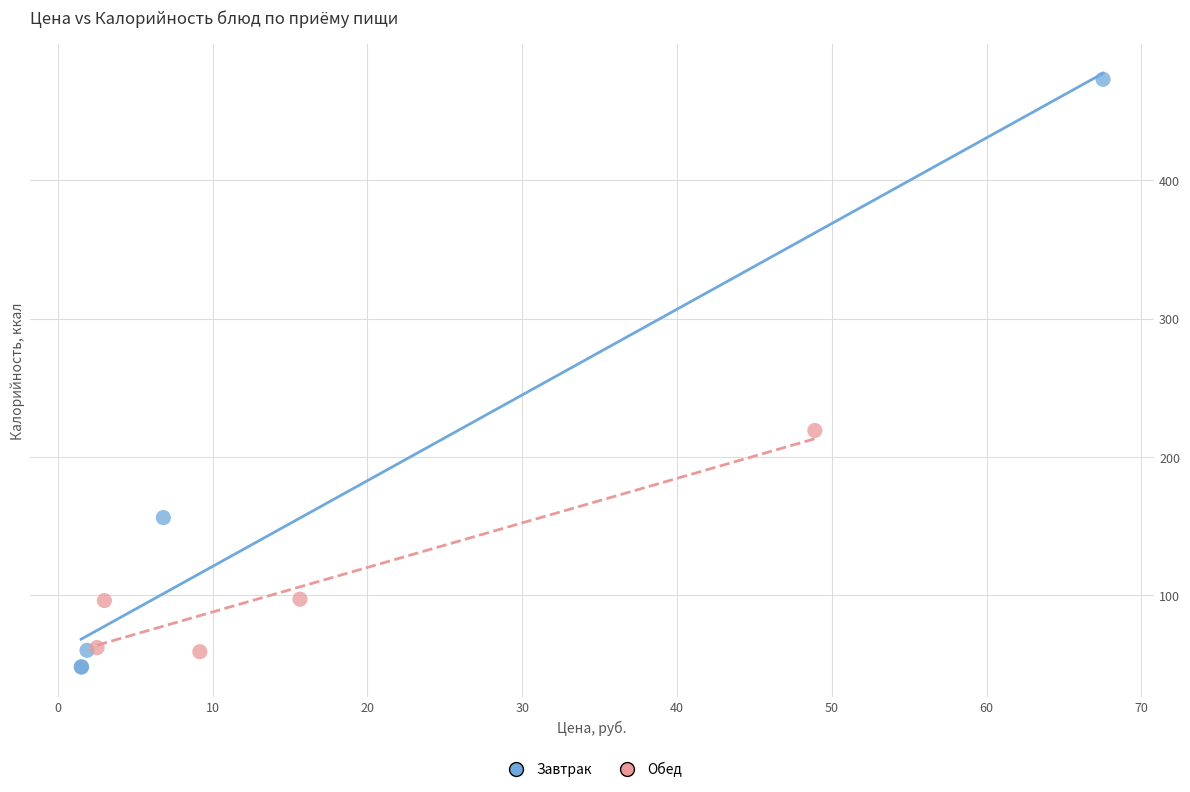

Which series reaches the maximum Y coordinate?

Завтрак